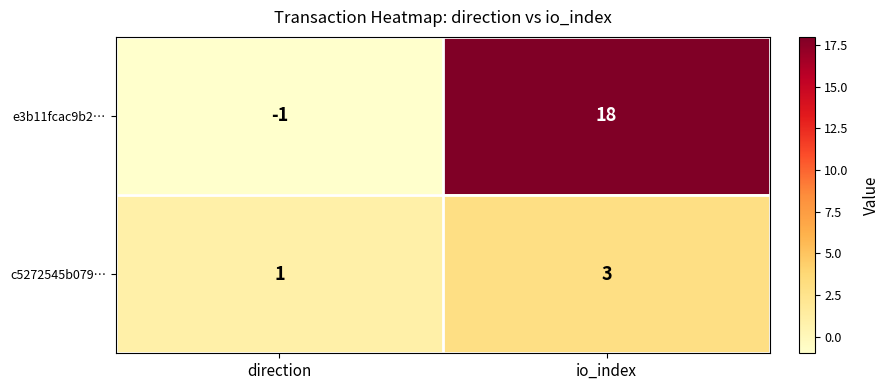

List the series in order of their overall mean, lowest first.

c5272545b079…, e3b11fcac9b2…